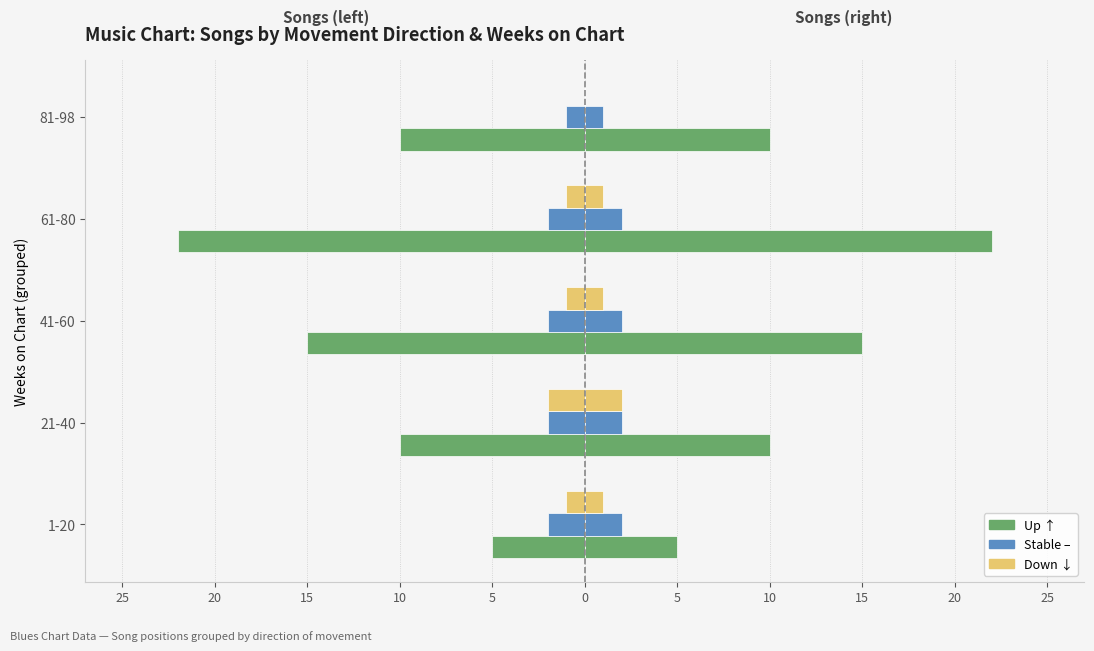

What is the total value across all series at 21-40?

-14